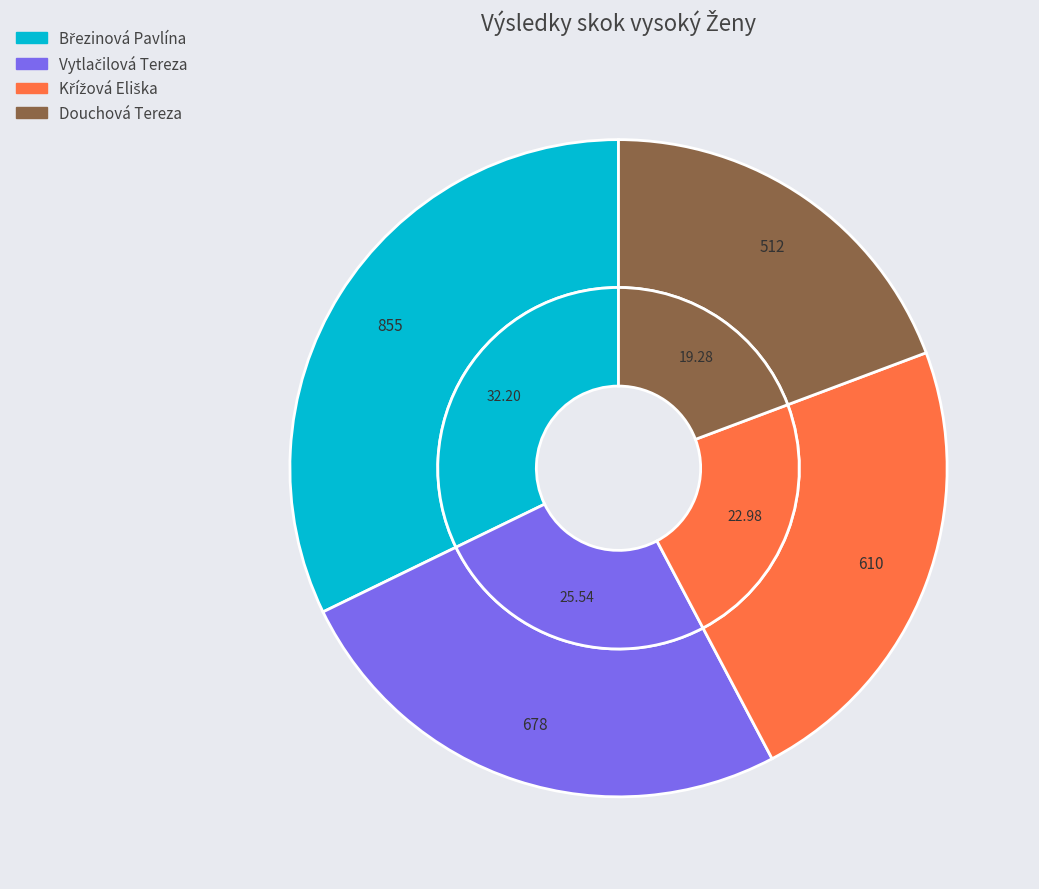

How many segments does this pie chart have?

4